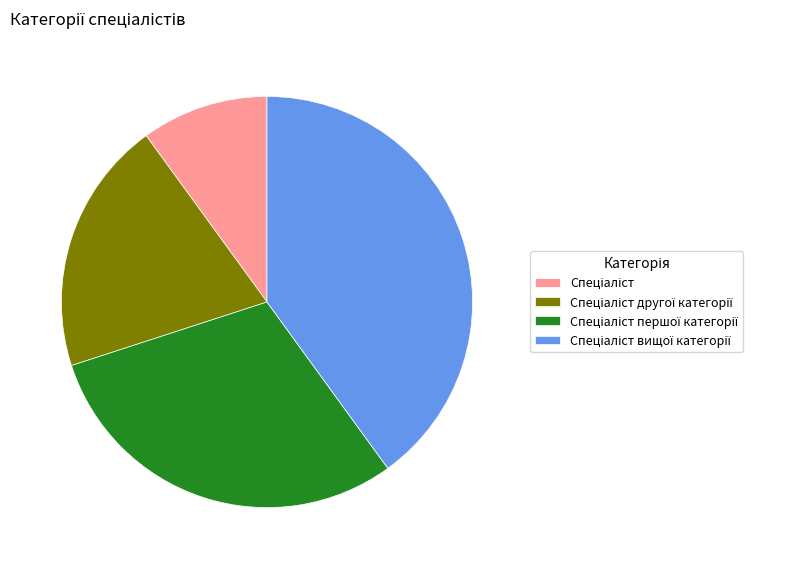

Is there any slice that represents more than half of the pie?

No